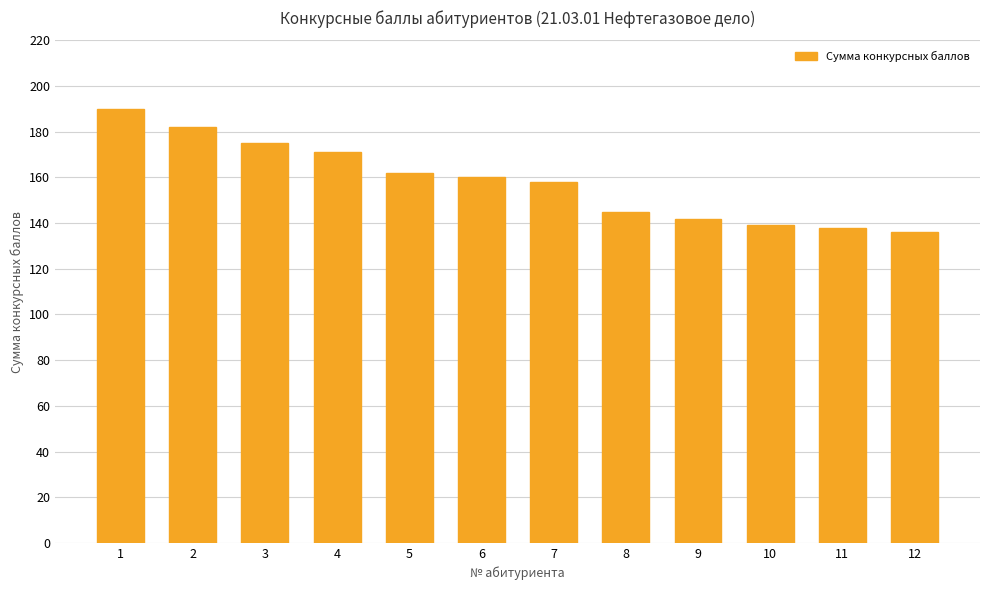

What is the smallest value displayed?

136